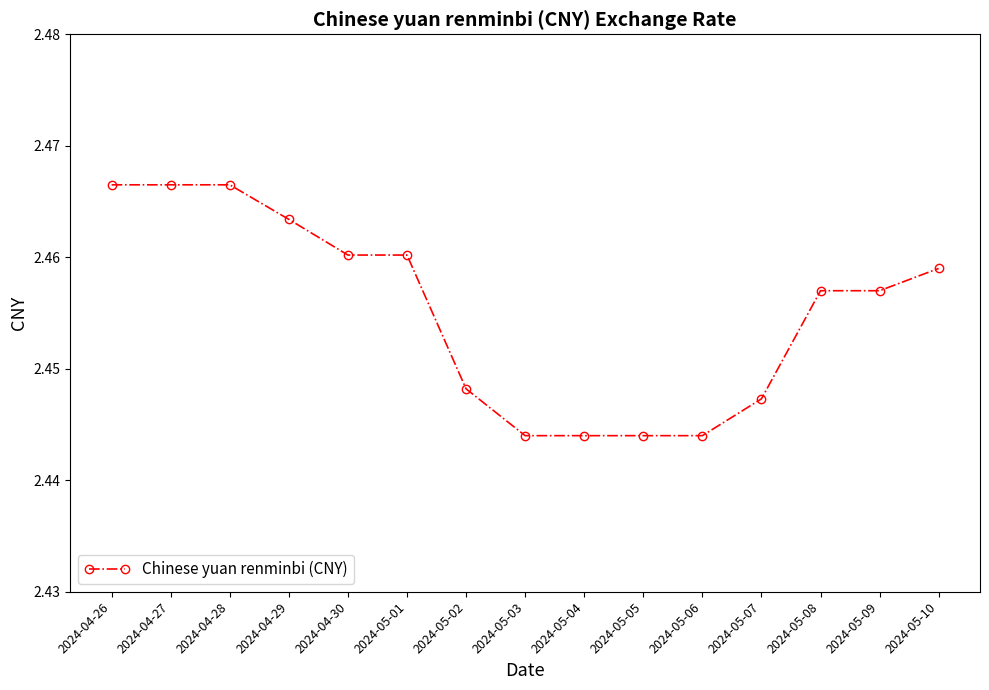

What position from the left is 2024-05-06?

11